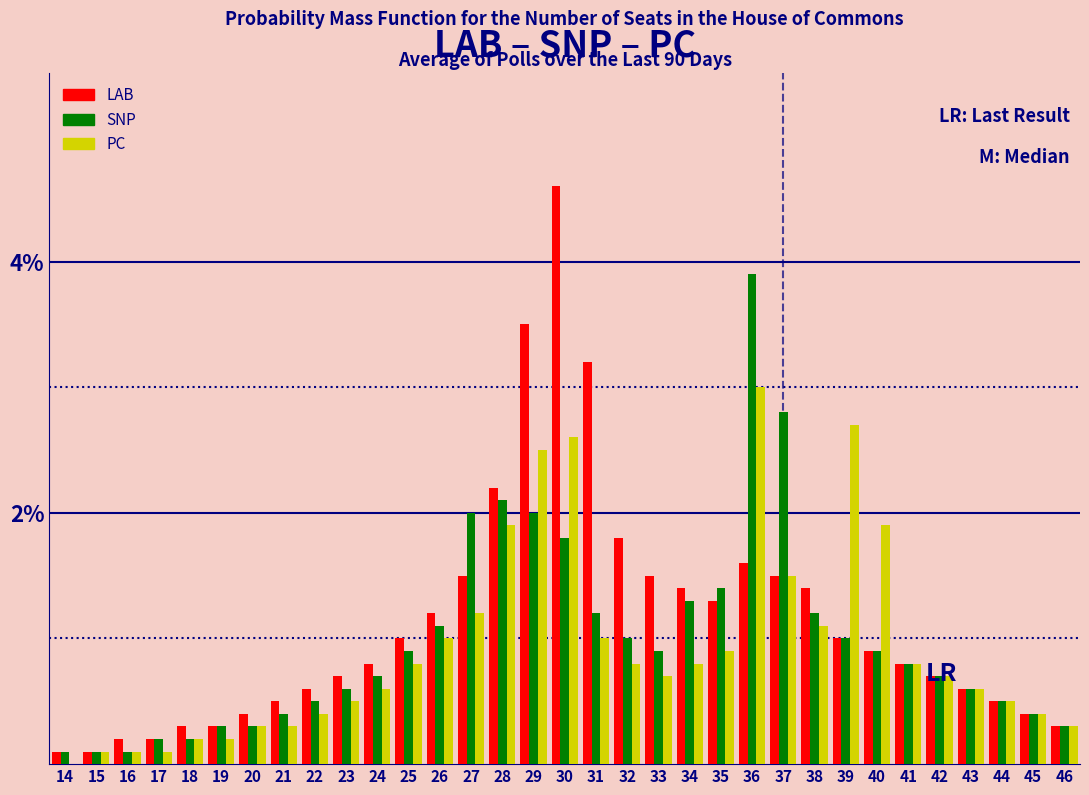

At which label does LAB reach its peak?

30